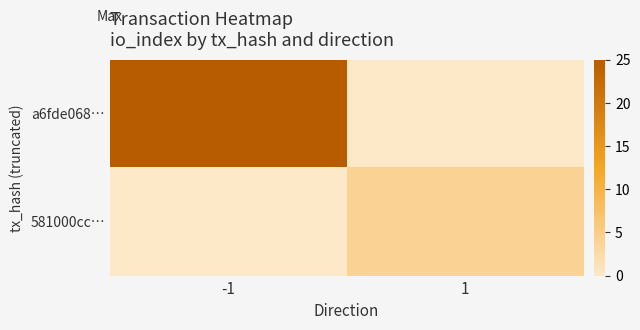

Rank the series by their average value, from highest to lowest.

a6fde068…, 581000cc…